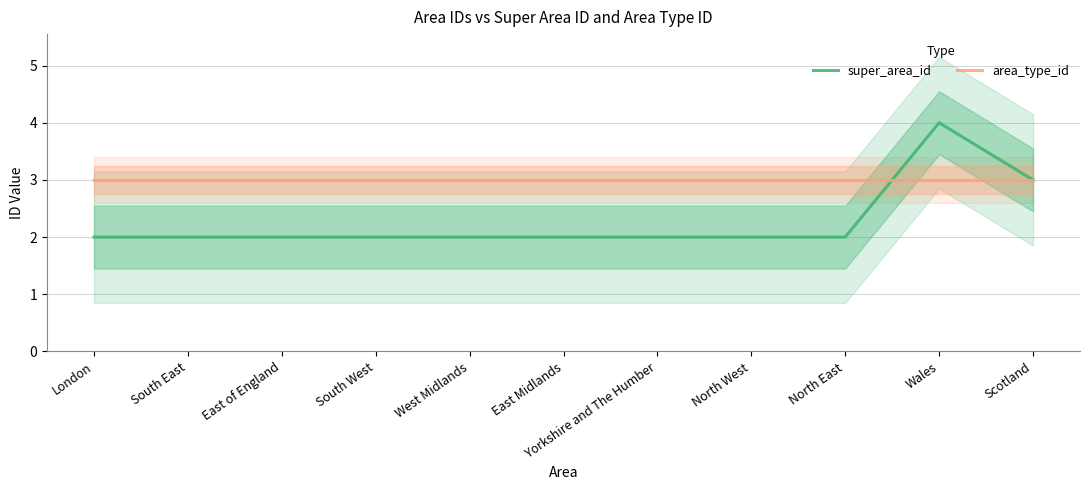

Does the chart display data point markers on the line(s)?

No